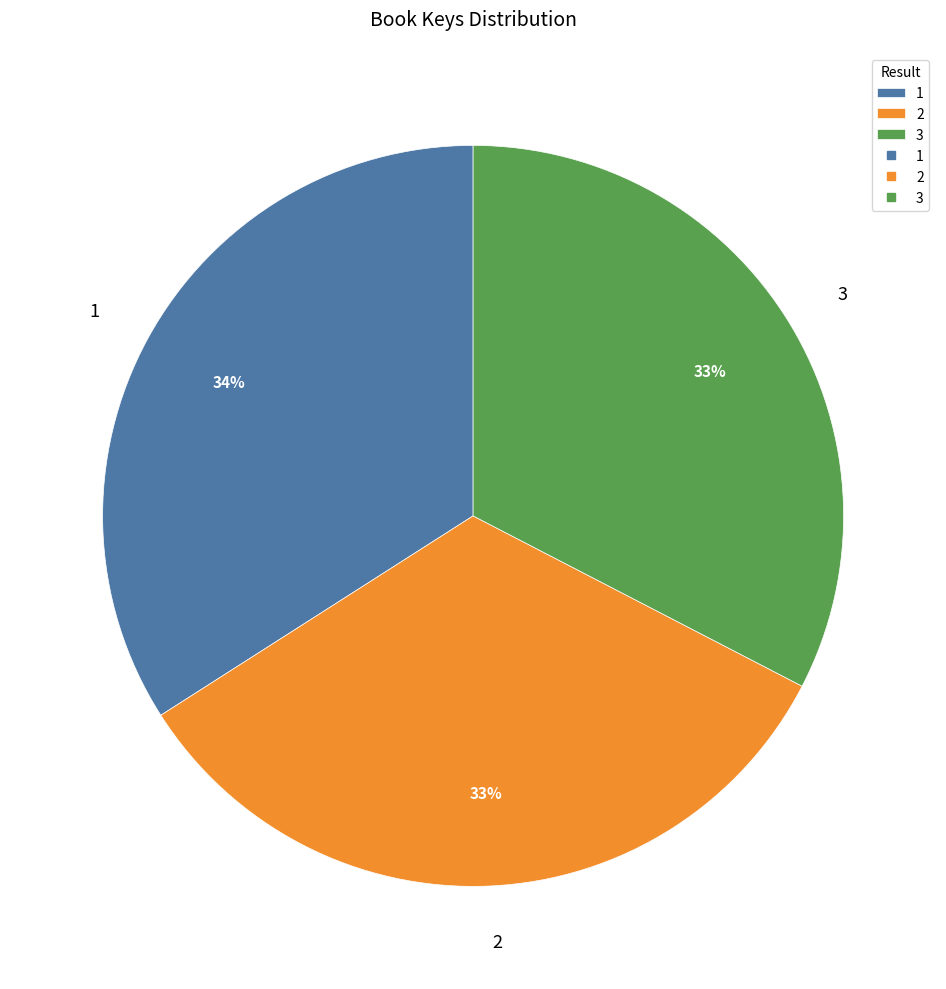

Approximately how many times larger is the value at 3 compared to 2?

1.0